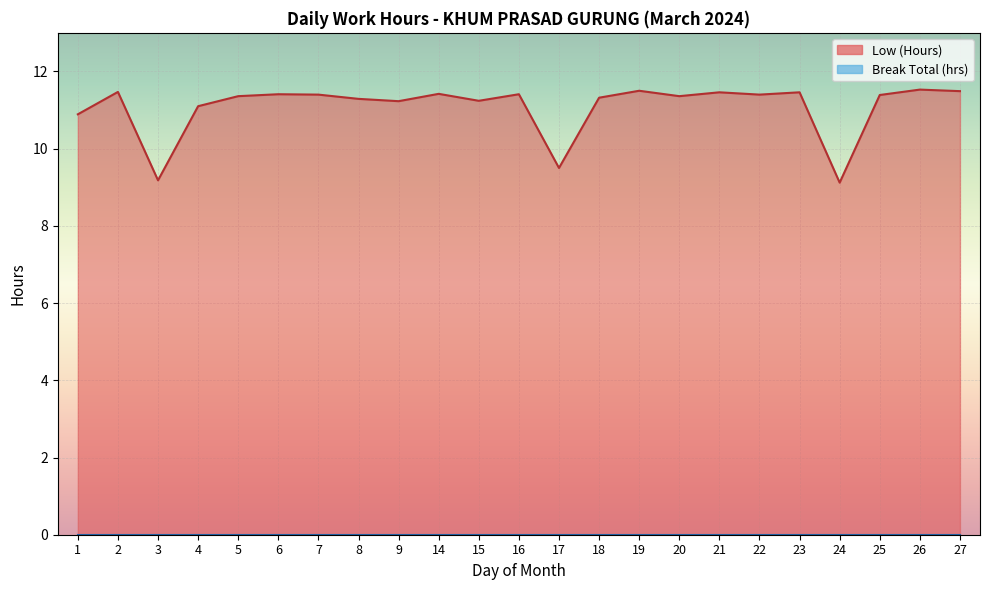

How many values exceed 11?

19